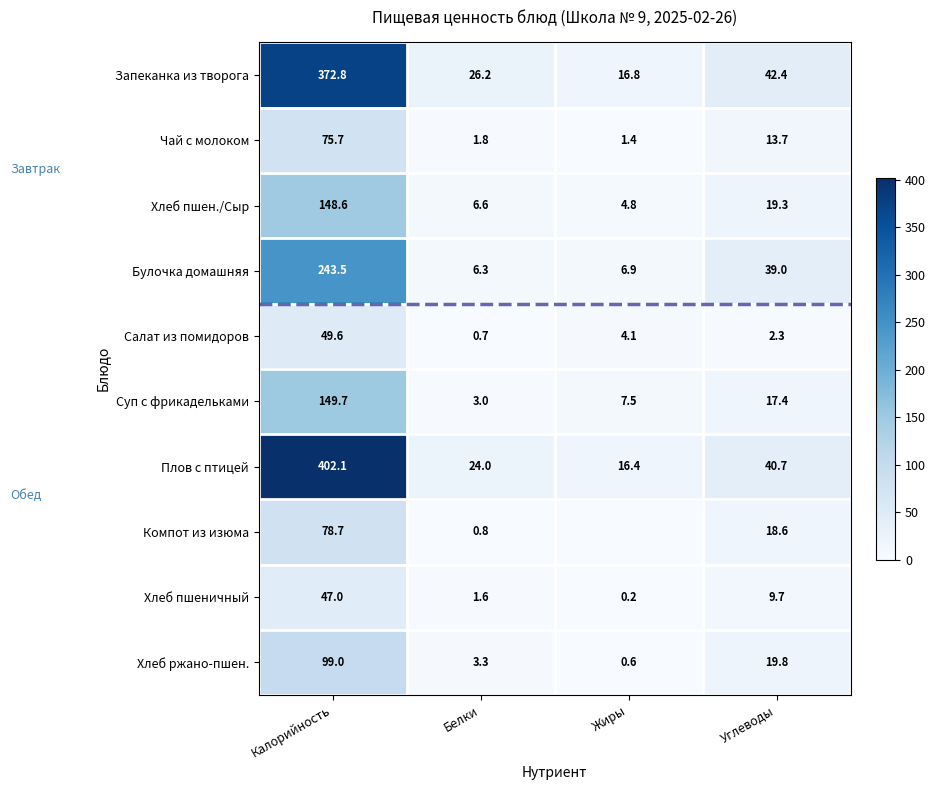

What is the difference between the Хлеб ржано-пшен. values at Калорийность and Углеводы?

79.2